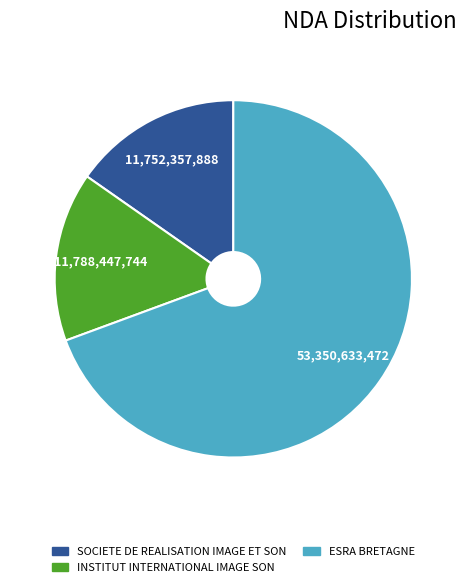

Which slice is the largest?

ESRA BRETAGNE